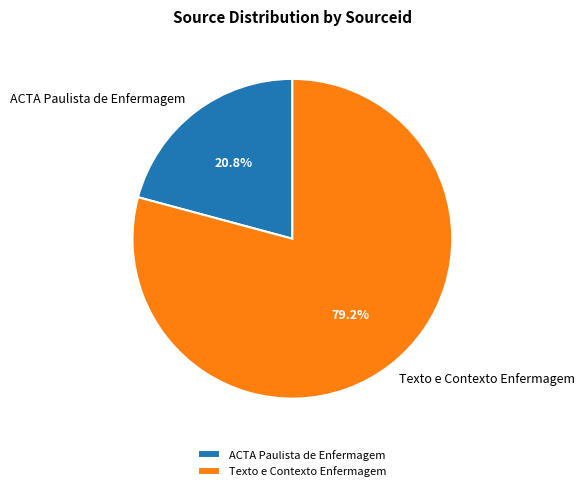

Between ACTA Paulista de Enfermagem and Texto e Contexto Enfermagem, which is larger?

Texto e Contexto Enfermagem